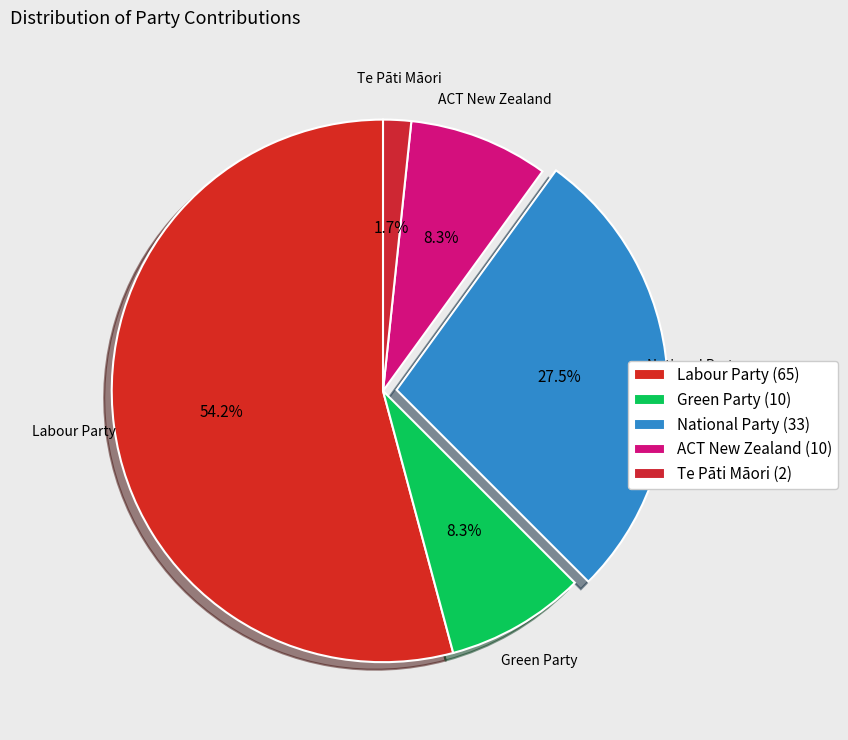

What is the smallest slice in the pie chart?

Te Pāti Māori